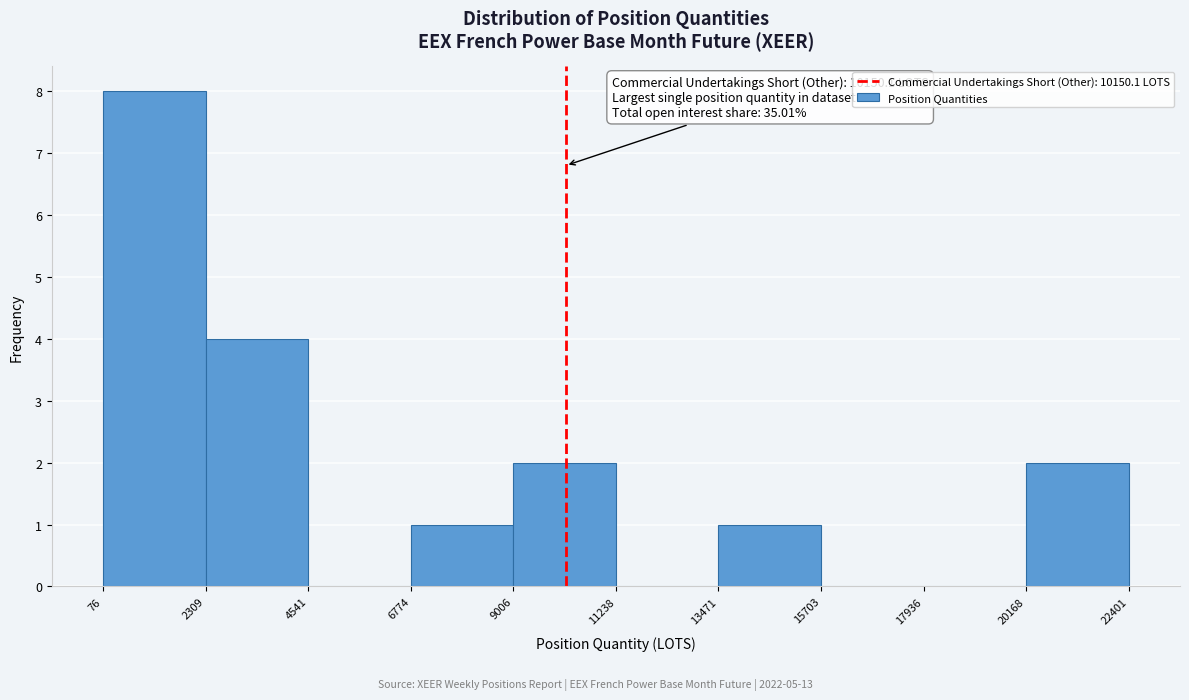

Over which range of the x-axis is the bar tallest?

76 to 2309